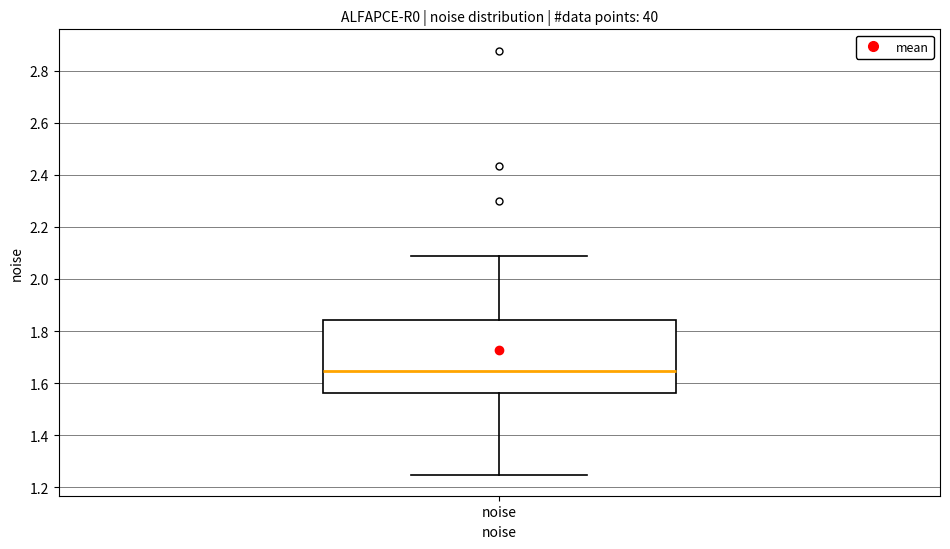

Transcribe this box plot: give where the median line is, the range the box spans, and where the two whiskers end, as read against the y-axis. The values are not printed on the chart, so give them approximately, as read against the axis.

median 1.64, box 1.56 to 1.84, whiskers 1.24 to 2.08